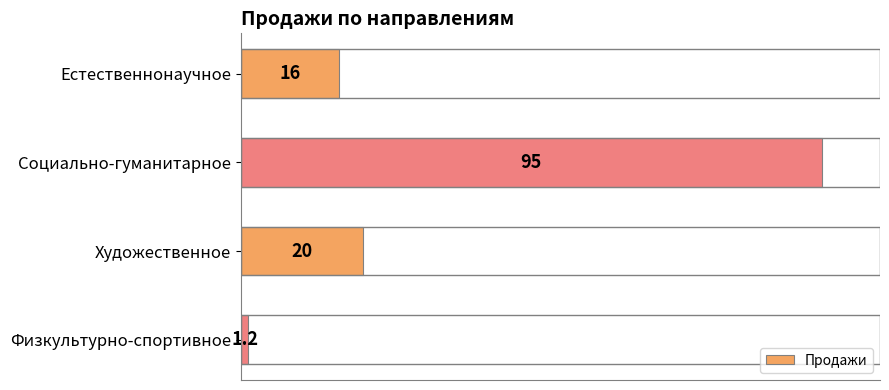

At which category does the chart reach its peak across all series?

Социально-гуманитарное